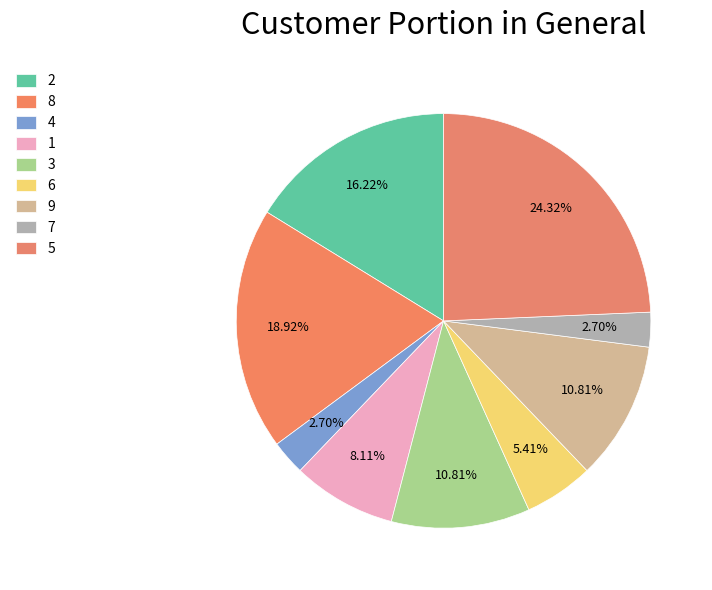

To the nearest percent, what portion does 1 represent?

8%